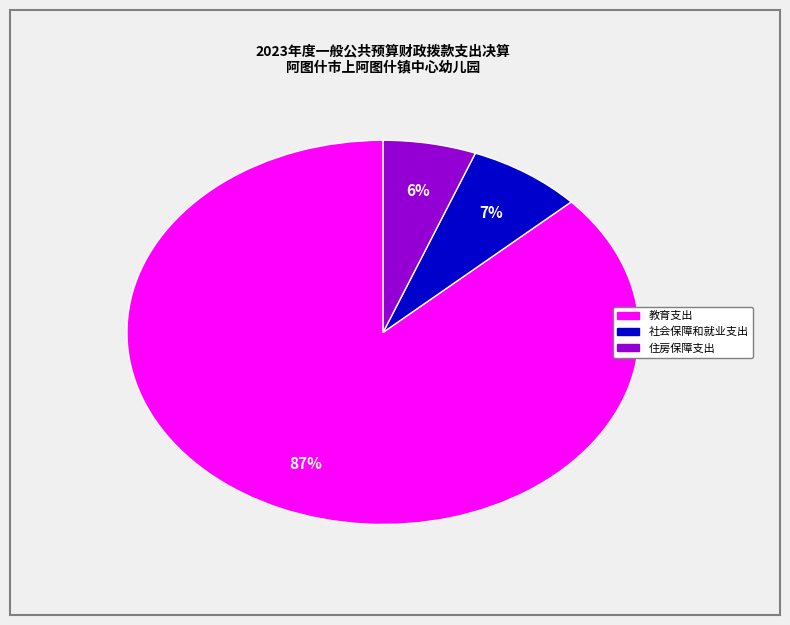

Rank the categories by value from highest to lowest.

教育支出, 社会保障和就业支出, 住房保障支出